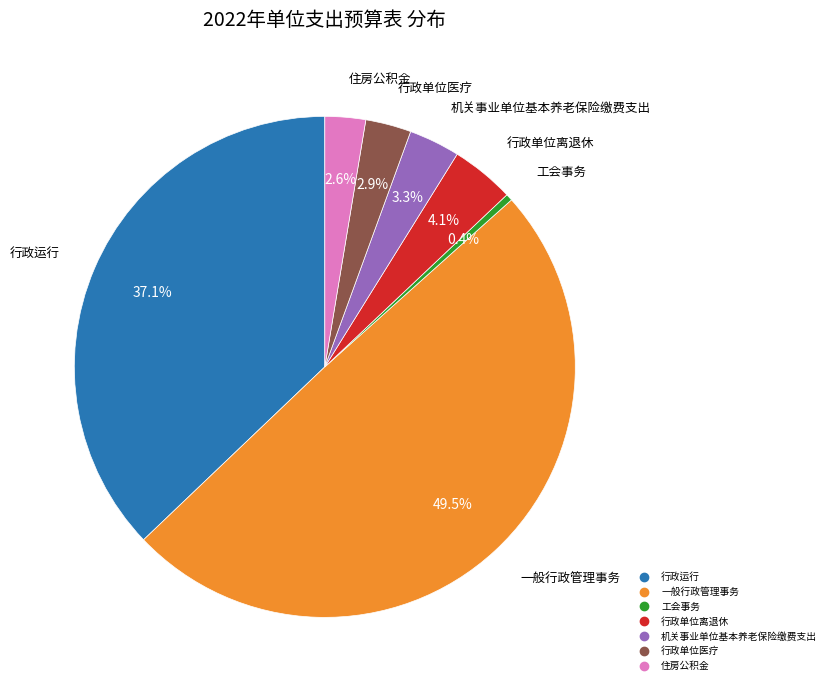

How much of the chart is everything except 行政单位医疗?

97.1%